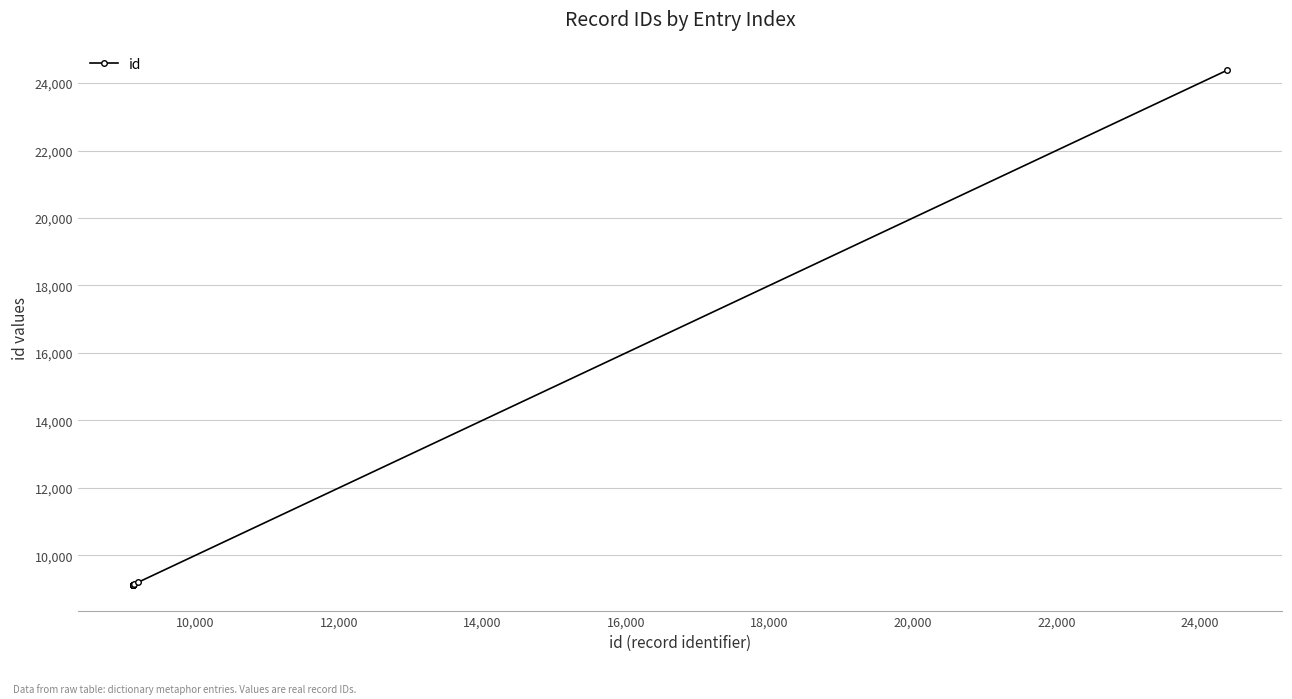

What is the difference between the maximum and minimum values?

15260